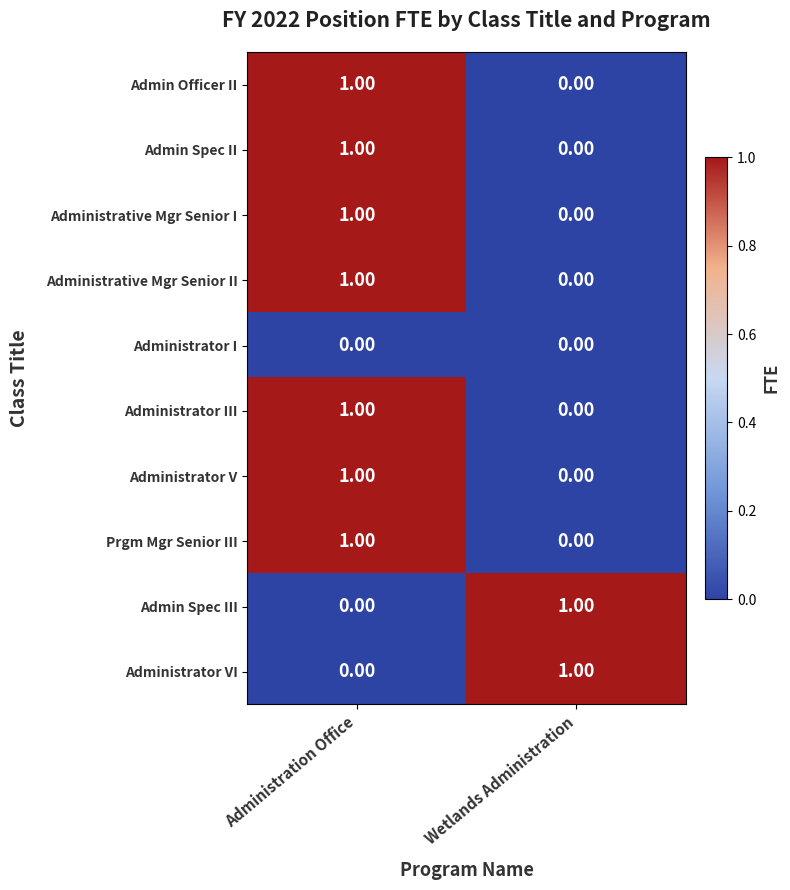

At which label is Administrative Mgr Senior I closest to 0?

Wetlands Administration